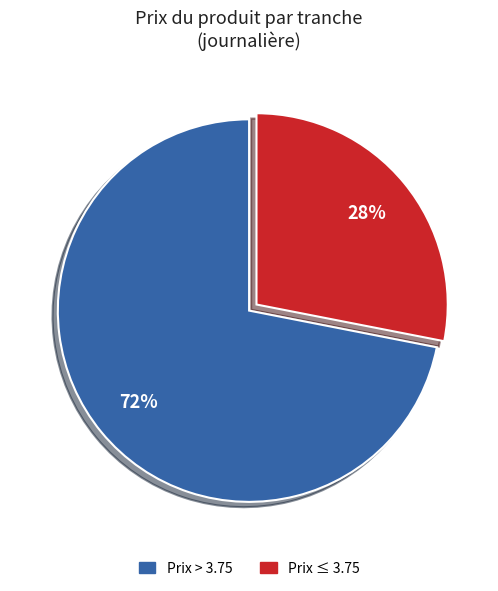

To the nearest percent, what is the difference between the largest and smallest slice percentages?

44%